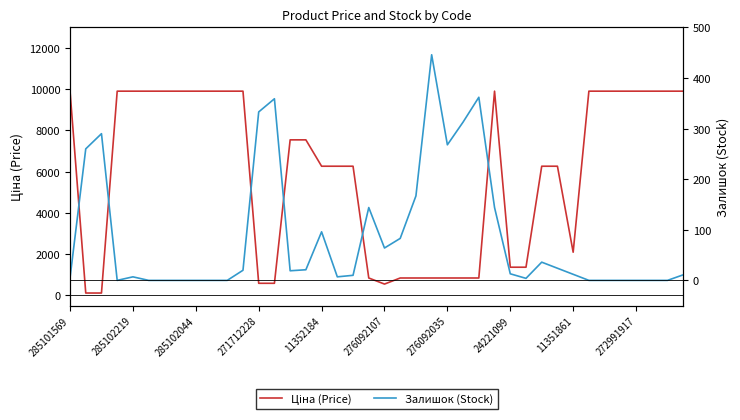

What is the minimum value for Ціна (Price)?

113.3